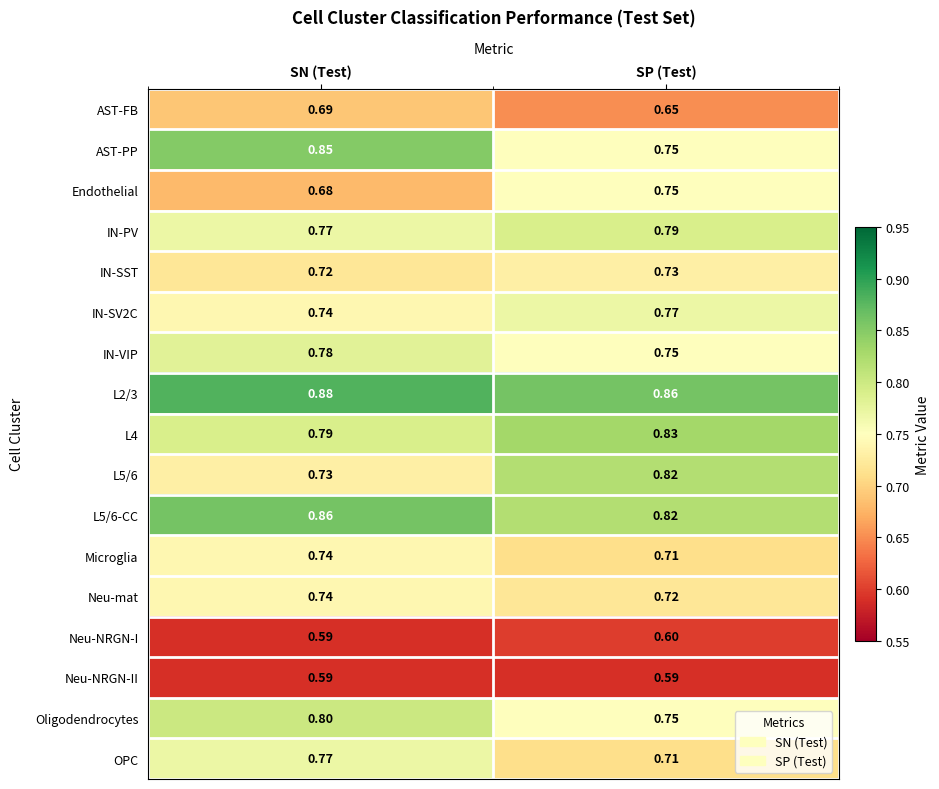

At which category is the sum across all series the highest?

SN (Test)